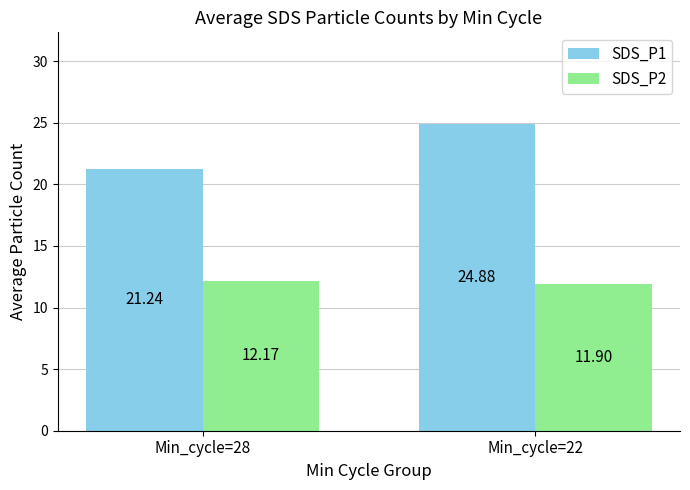

At which label is SDS_P1 closest to 23?

Min_cycle=28